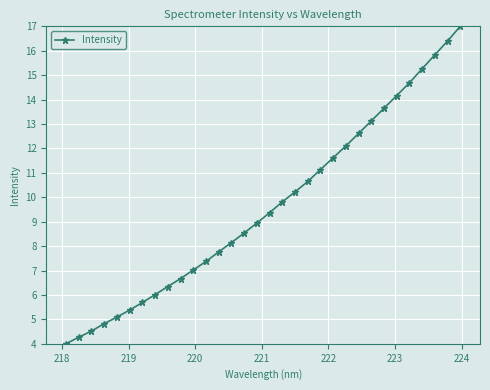

What is the average value?

9.6